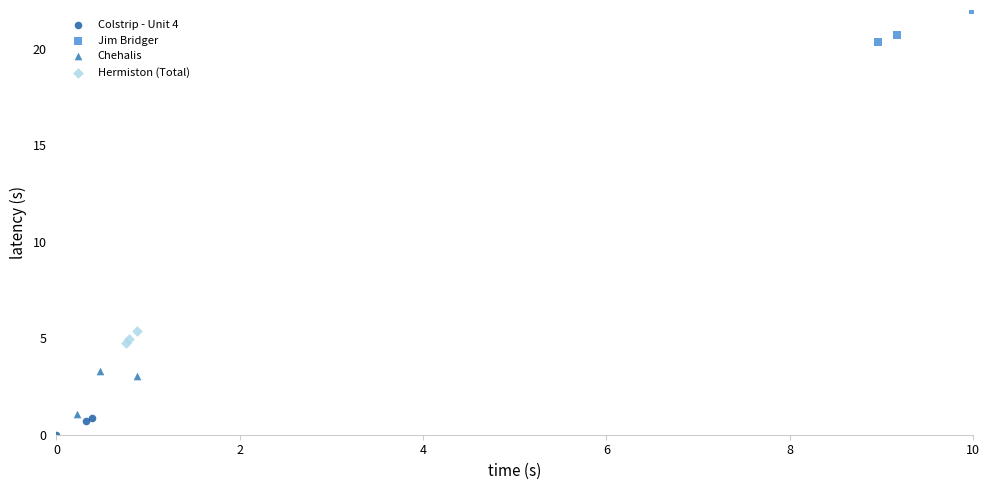

Which series reaches the minimum Y coordinate?

Colstrip - Unit 4